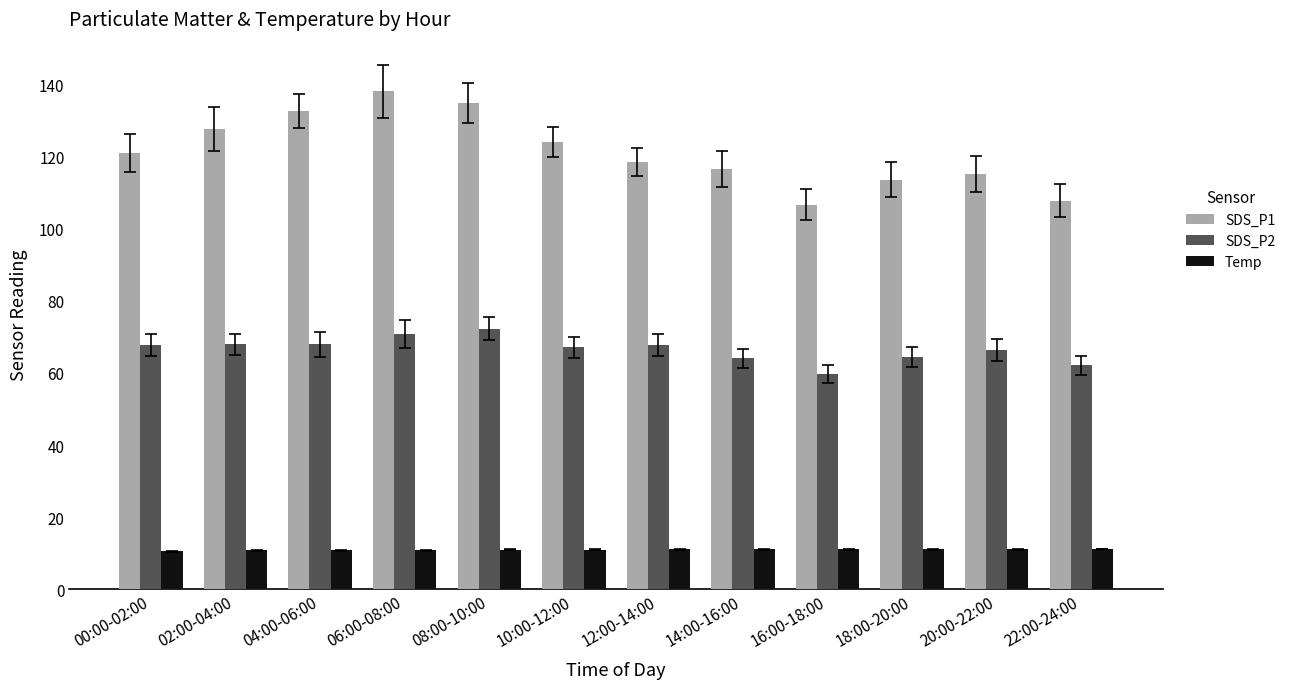

What are all the series names shown in the legend?

SDS_P1, SDS_P2, Temp